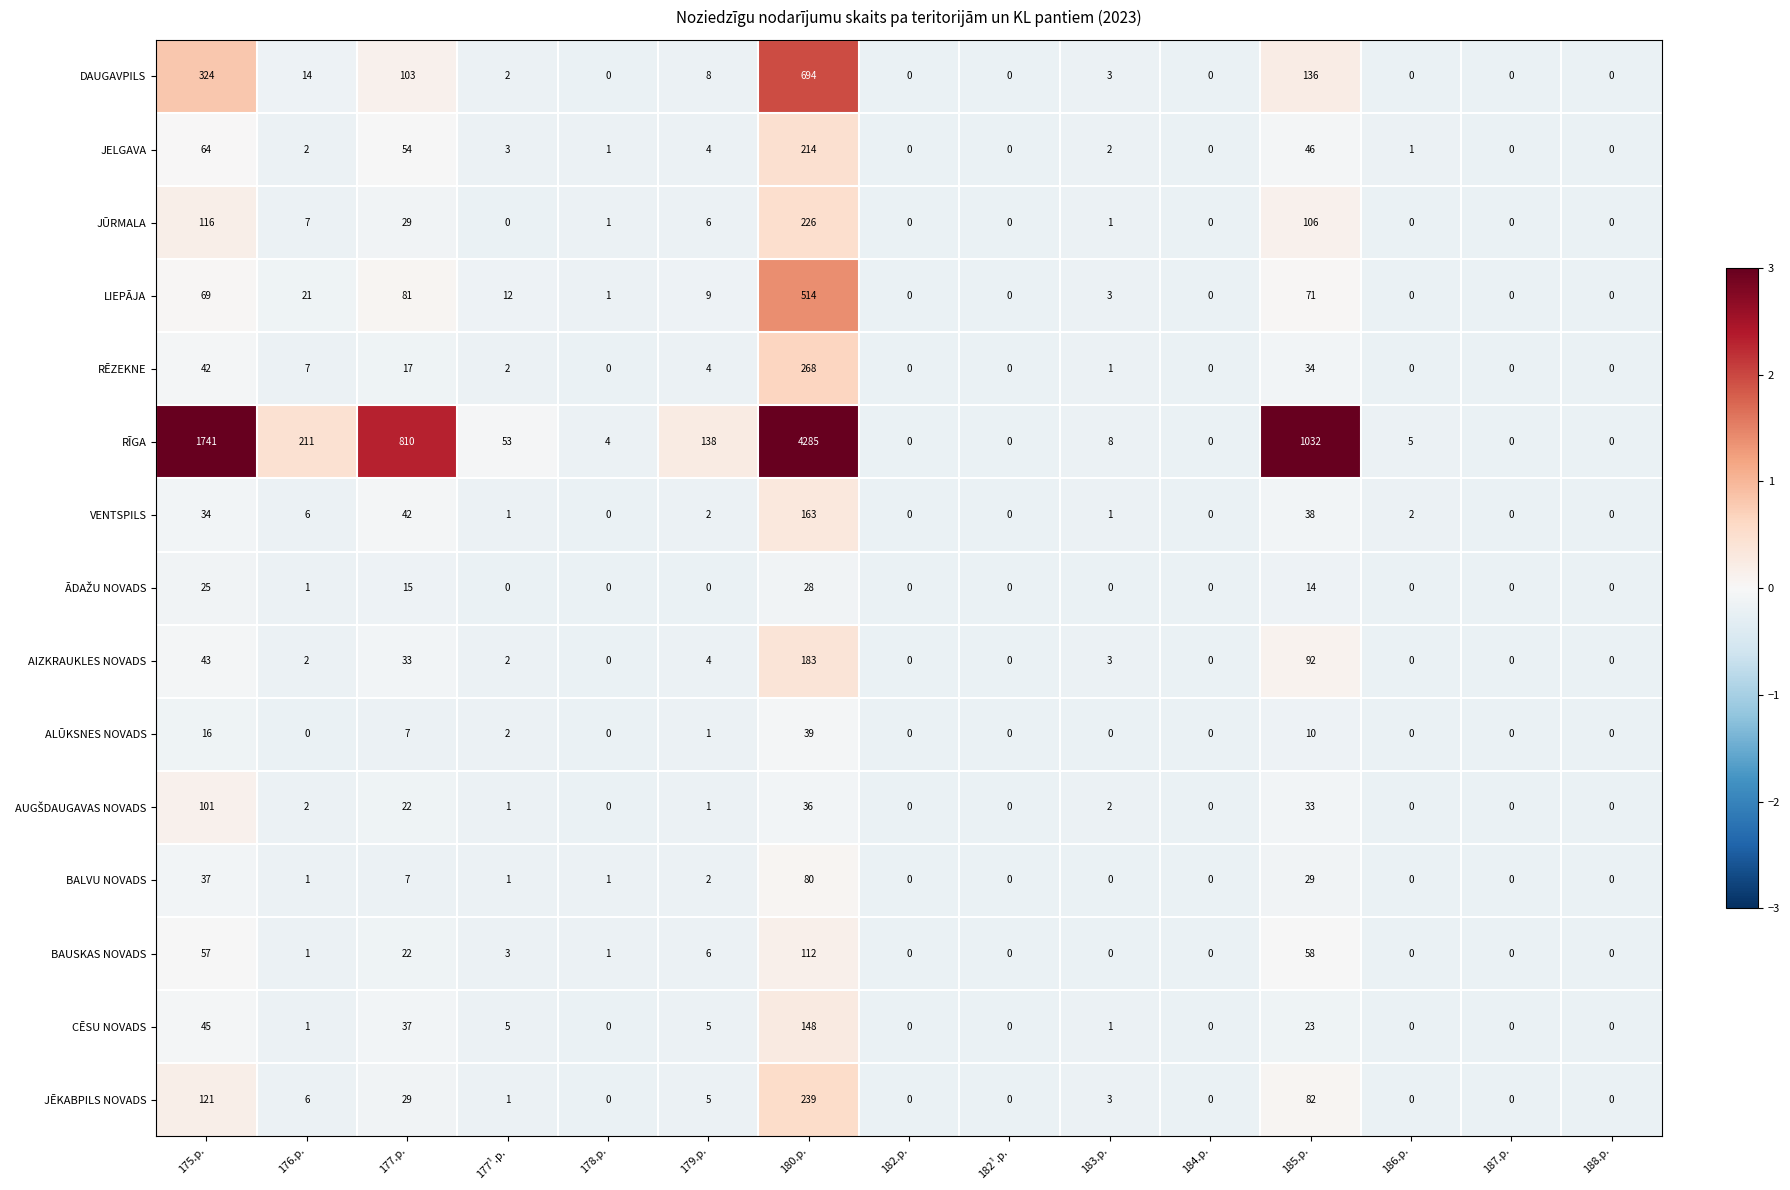

Which category has the highest value across all series?

180.p.